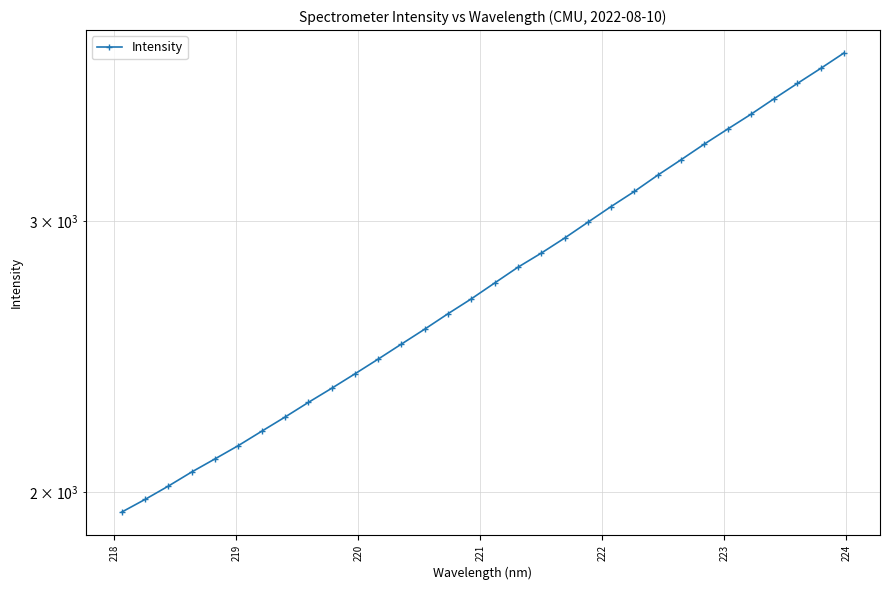

What is the difference between the maximum and second lowest values?

1880.6